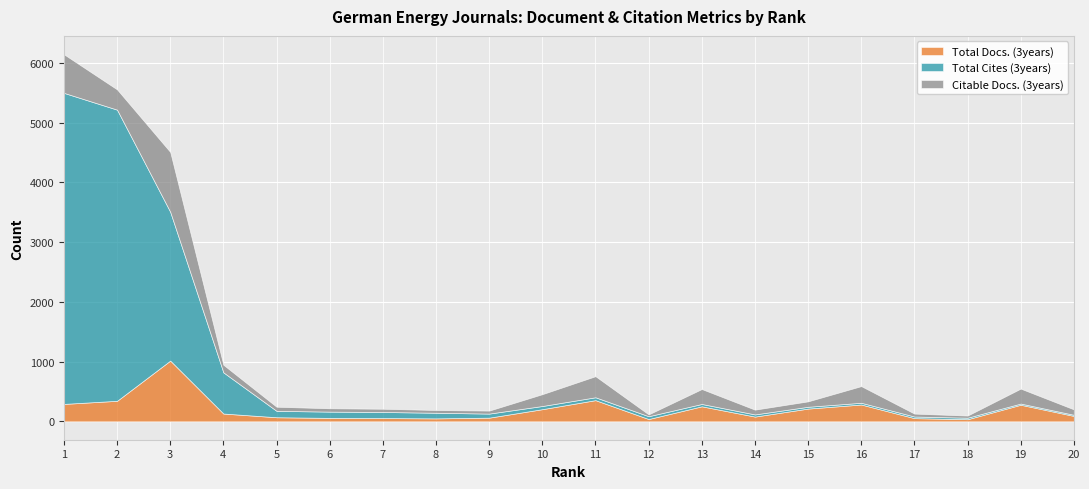

At which category does Total Docs. (3years) reach its first local valley?

8